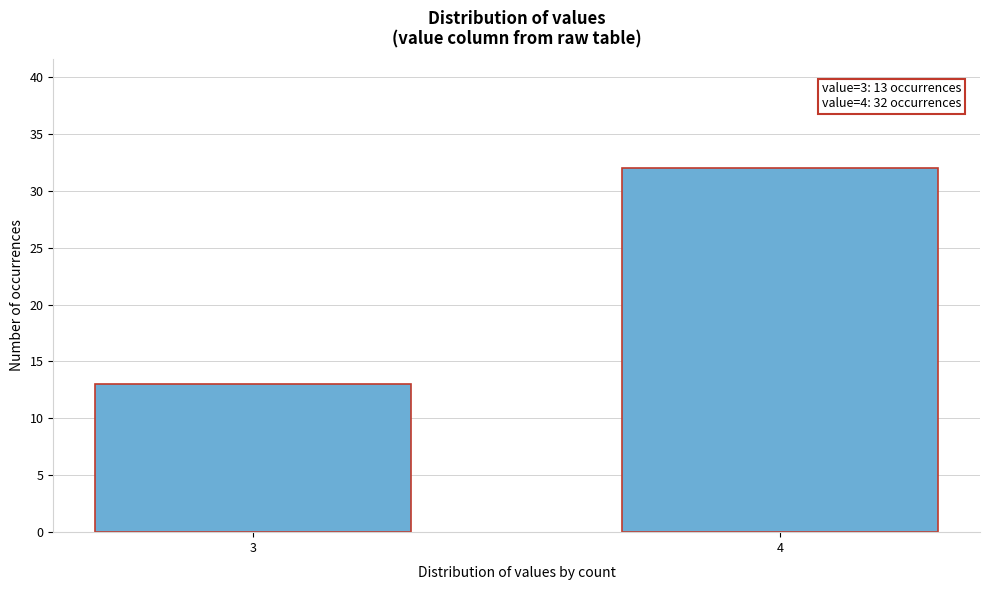

Reading left to right, transcribe all the data shown in this chart.

13	32